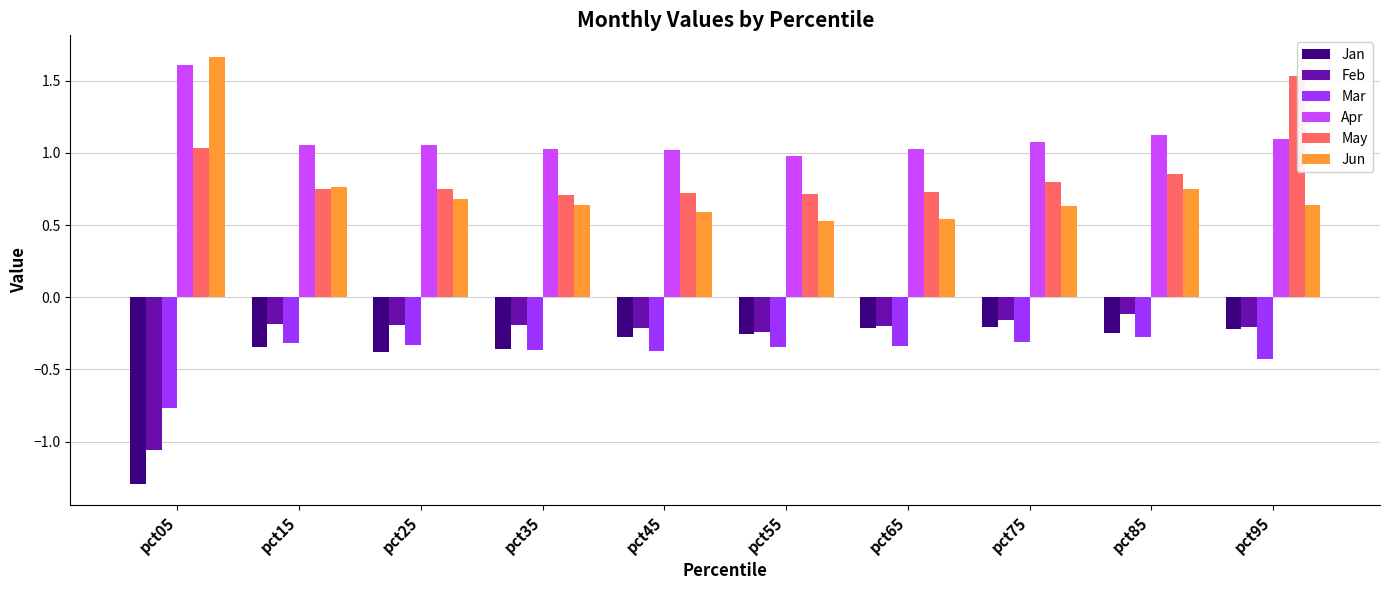

Are the bars horizontal?

No